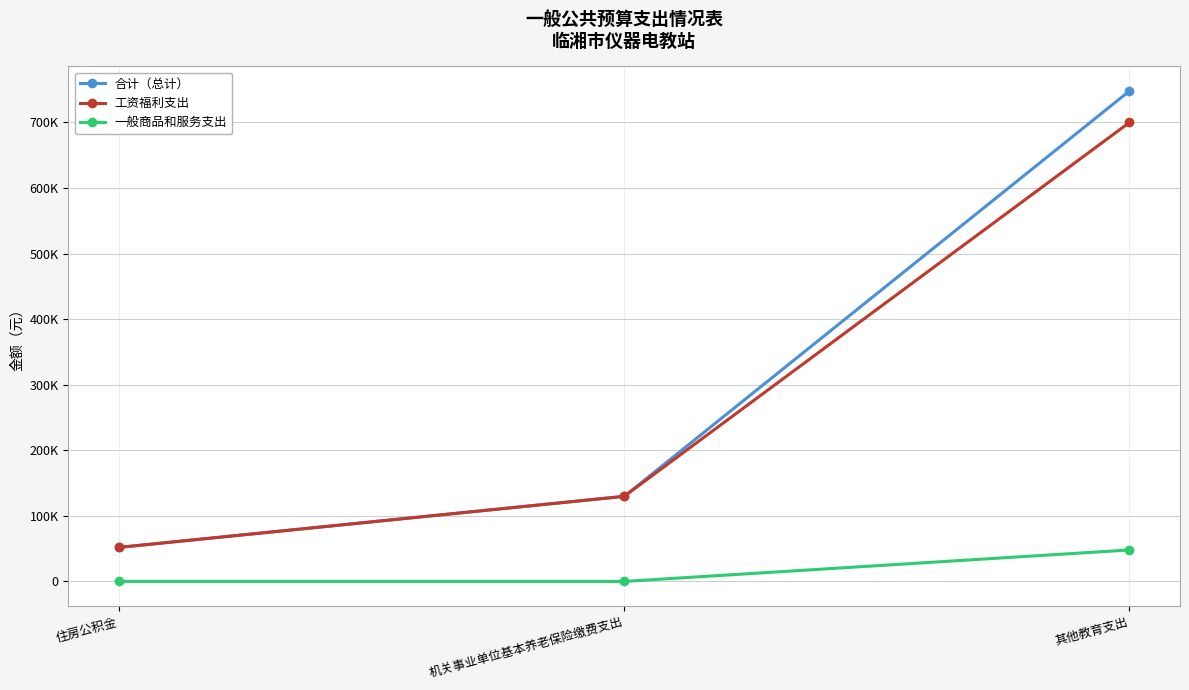

Does the chart have visible grid lines?

Yes